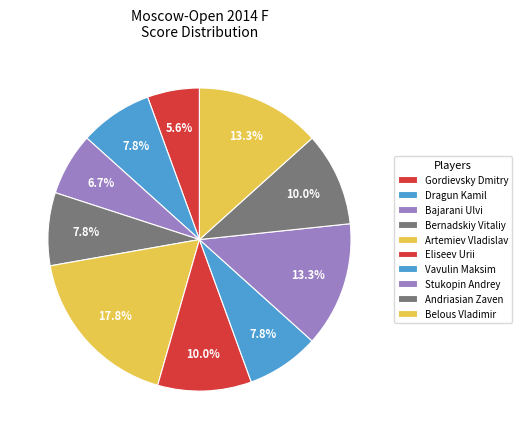

How many slices are in this pie chart?

10